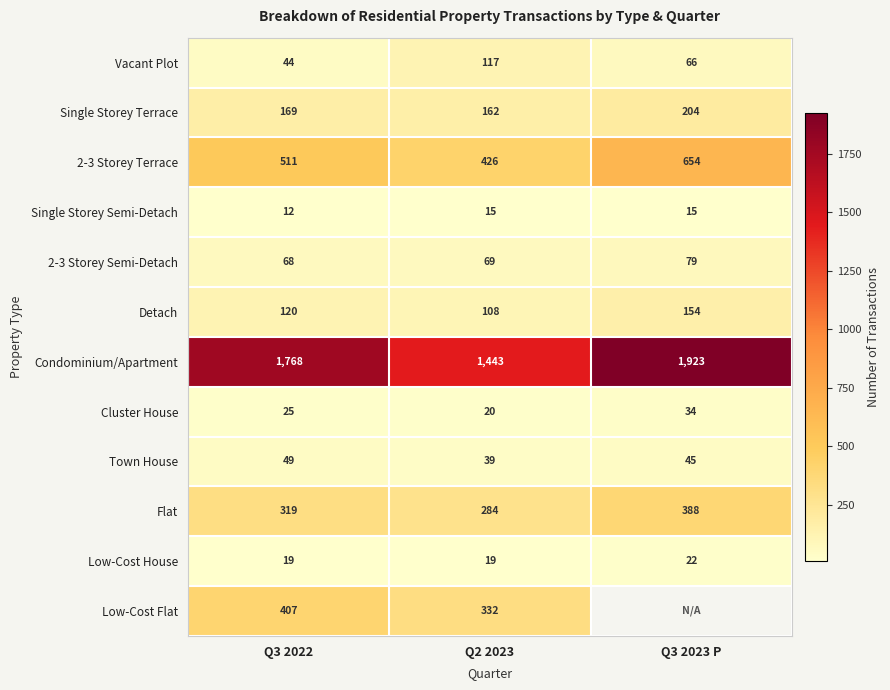

Which series changed the most between Q3 2022 and Q2 2023?

Condominium/Apartment